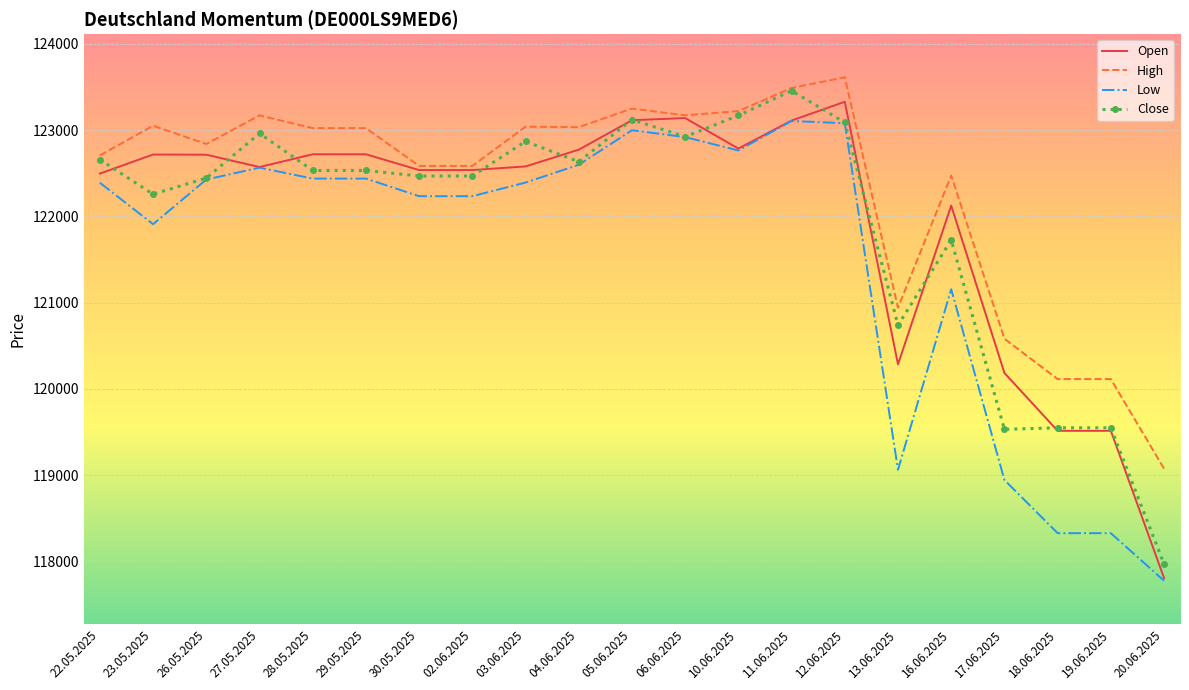

Where is the first local maximum for Low?

27.05.2025